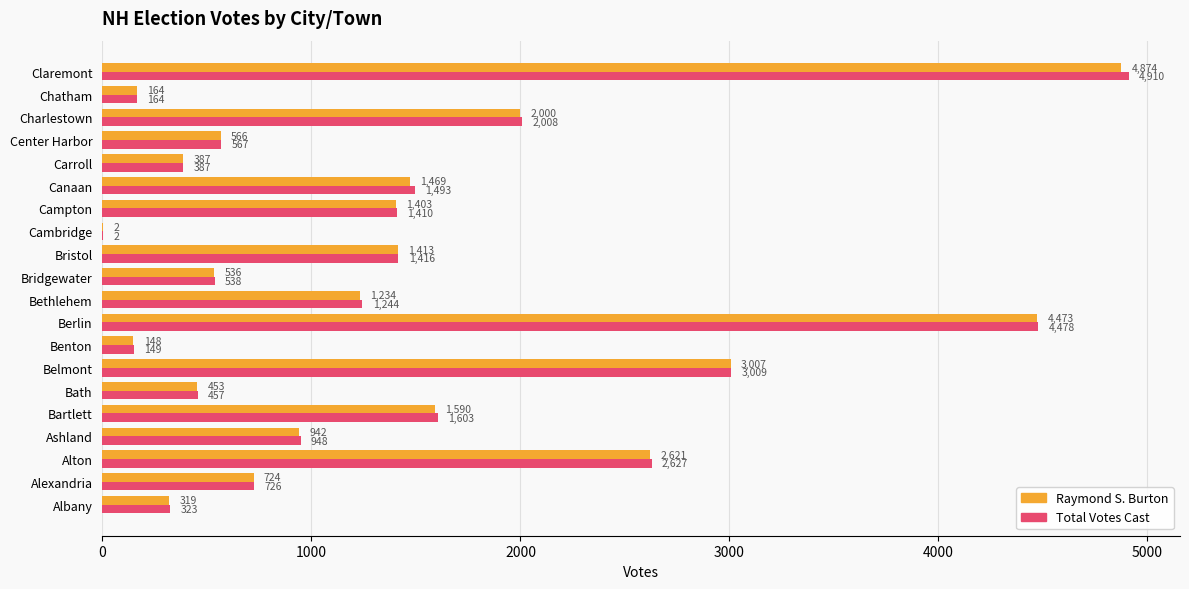

What is the sum of the Raymond S. Burton values at Canaan and Bristol?

2882